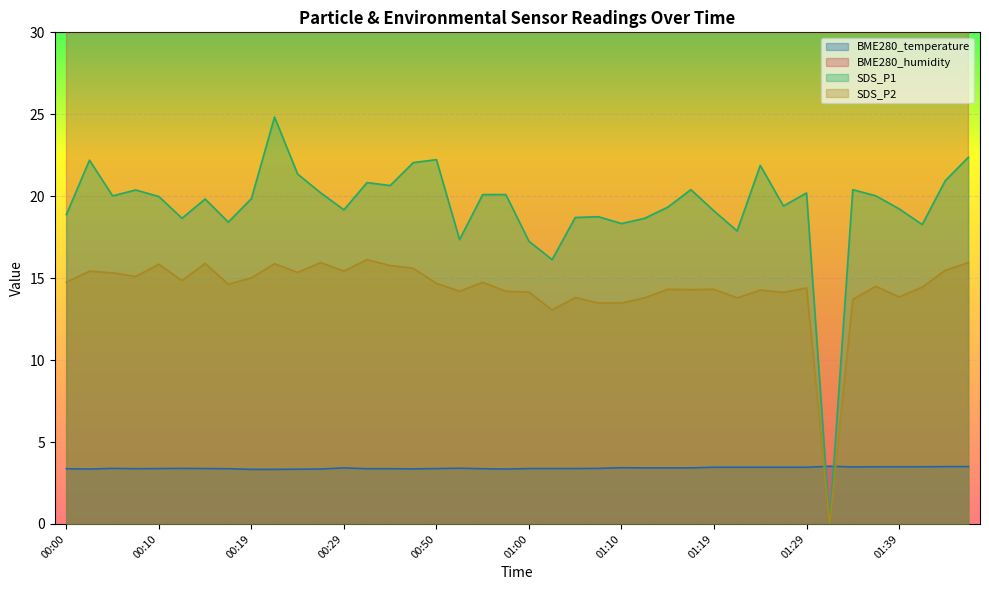

What is the sum of all BME280_temperature values?

136.4